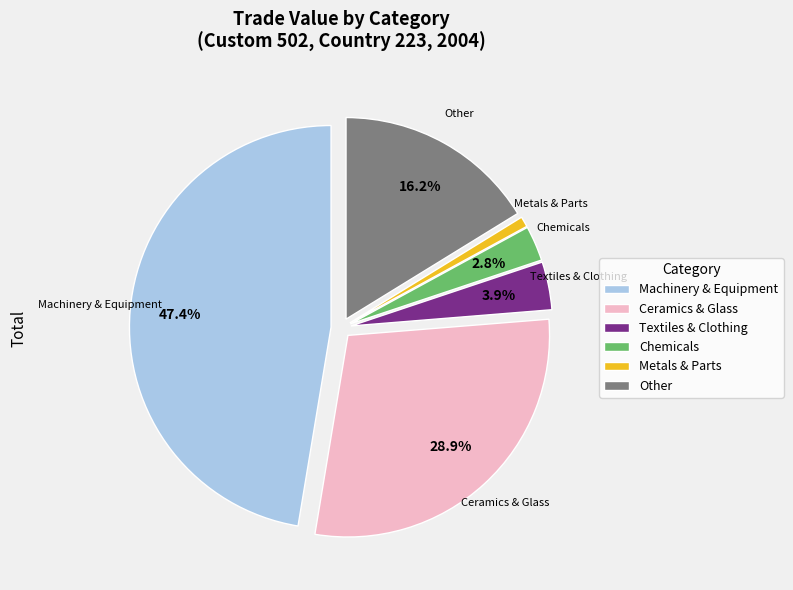

Which slice is the largest?

Machinery & Equipment